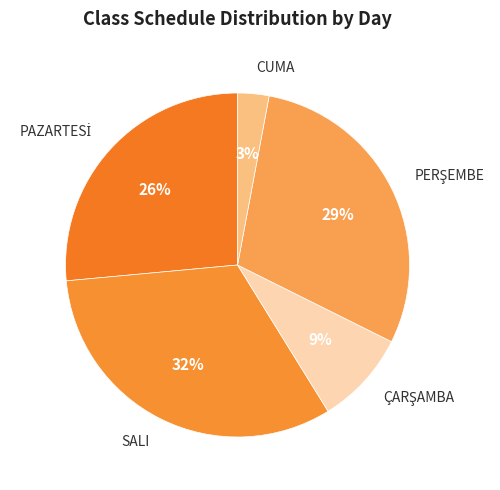

Which category has the biggest portion of the pie?

SALI